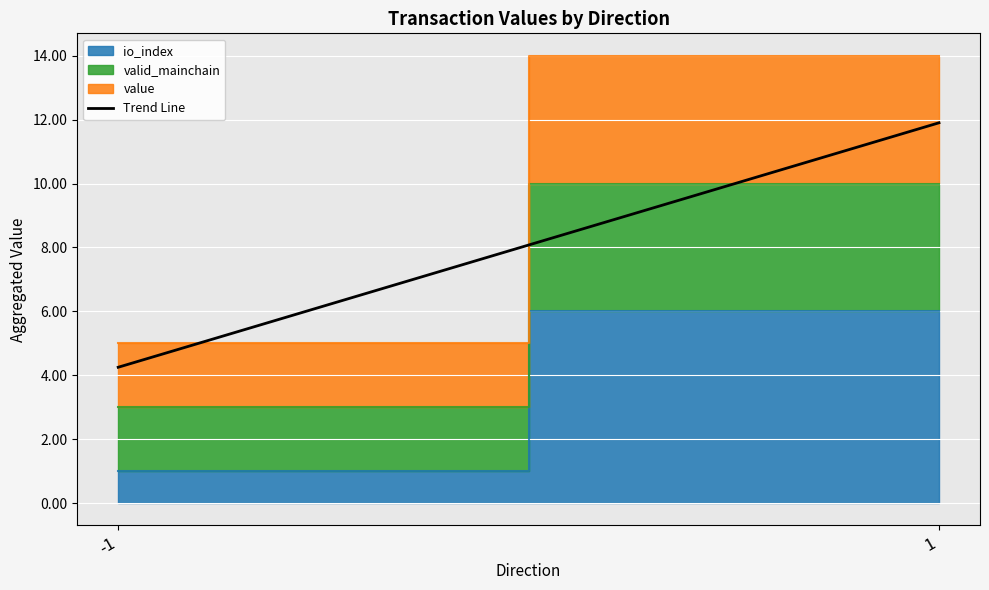

Rank the categories by value from lowest to highest.

-1, 1